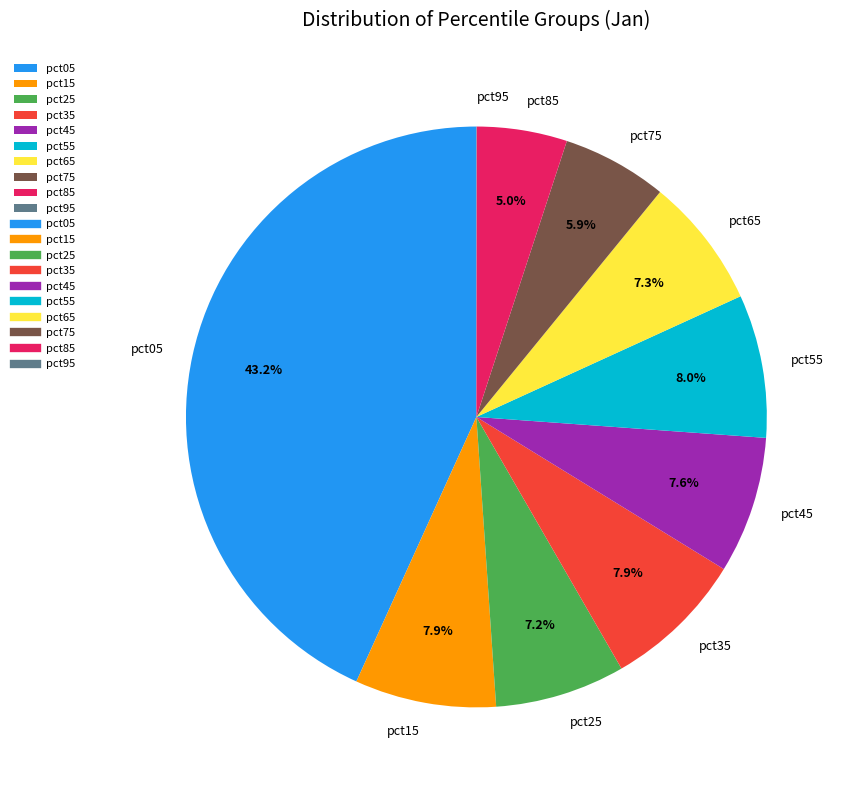

To the nearest percent, what is the combined percentage of pct05 and pct75?

49%